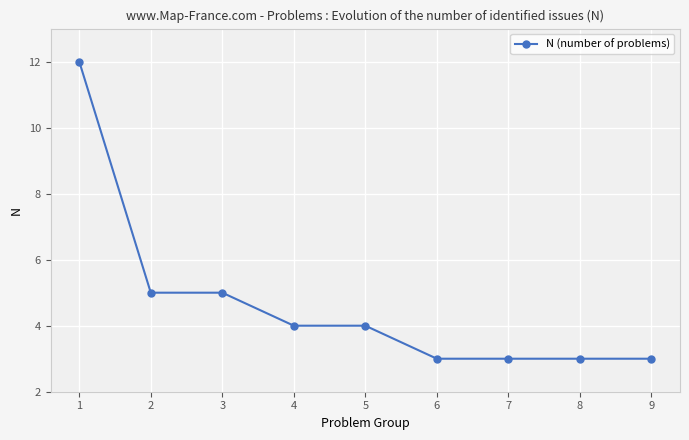

How many lines are shown in the chart?

1